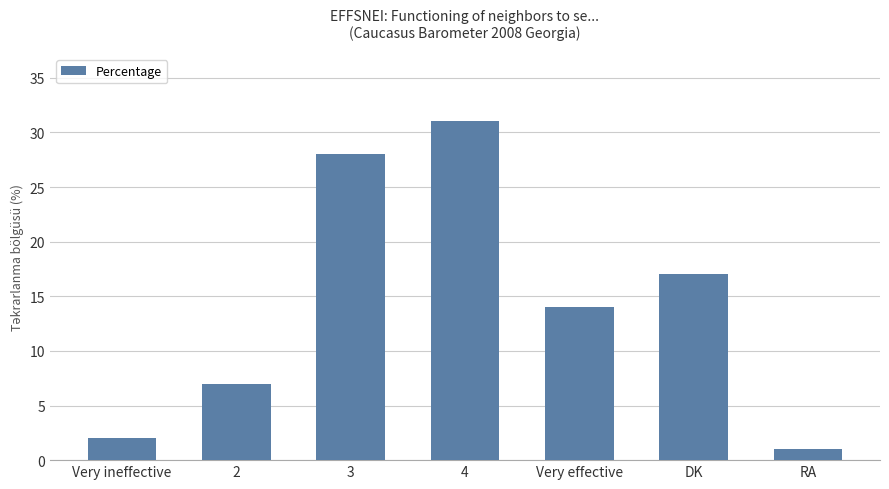

What is the change in value from 2 to DK?

+10